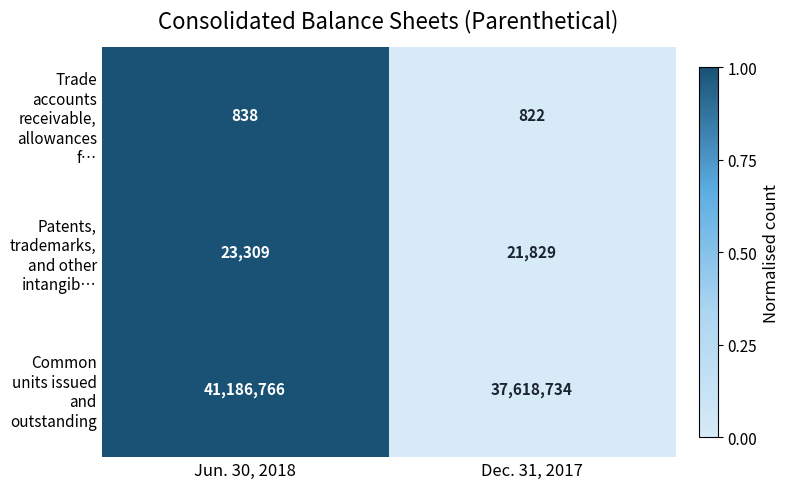

Which series changed the most between Jun. 30, 2018 and Dec. 31, 2017?

Common units issued and outstanding